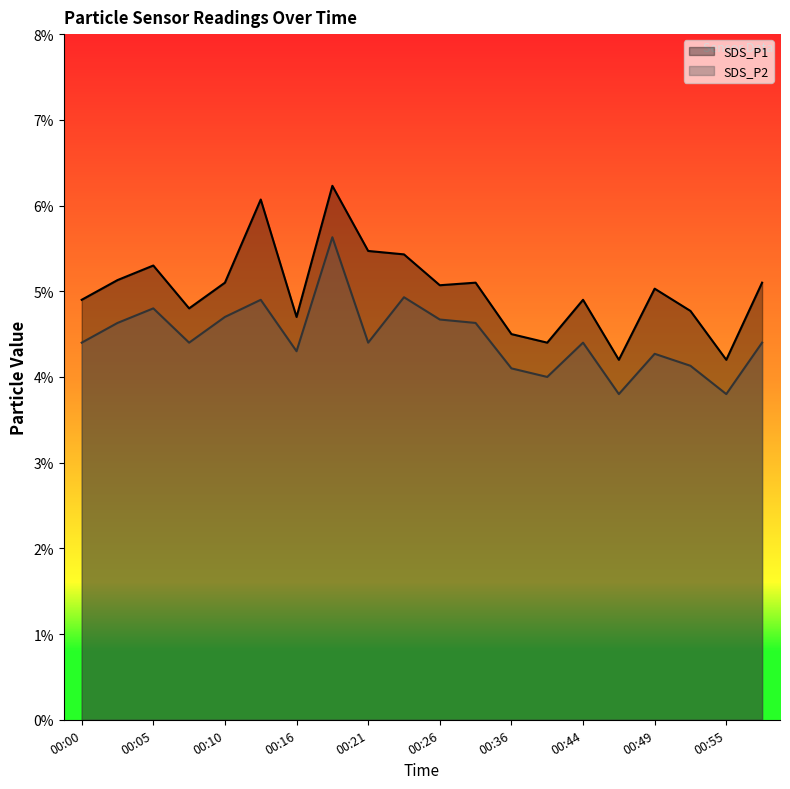

True or false: SDS_P2 has more than 2 points higher than both neighbors.

True